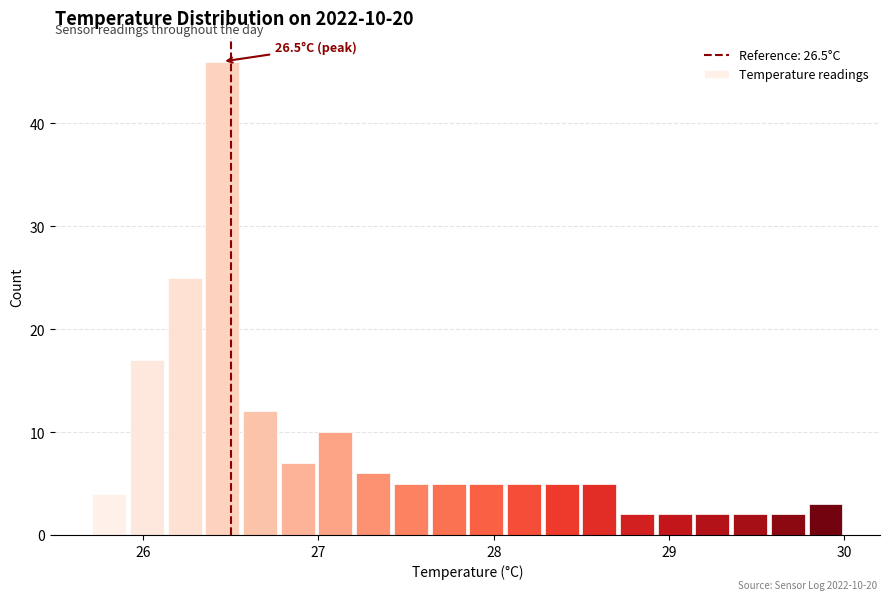

Read against the x-axis, roughly where is the centre of the tallest bar?

26.5